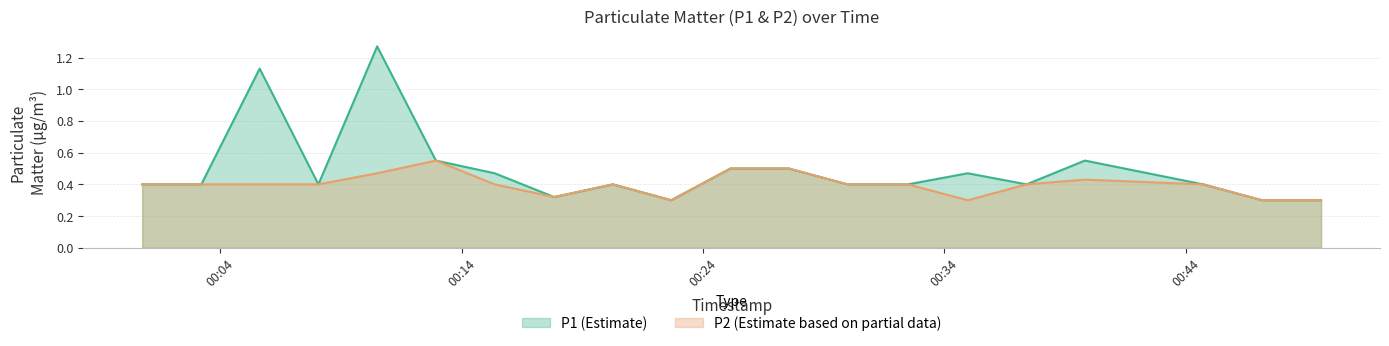

At which category does the chart reach its peak across all series?

2022-09-21T00:10:30